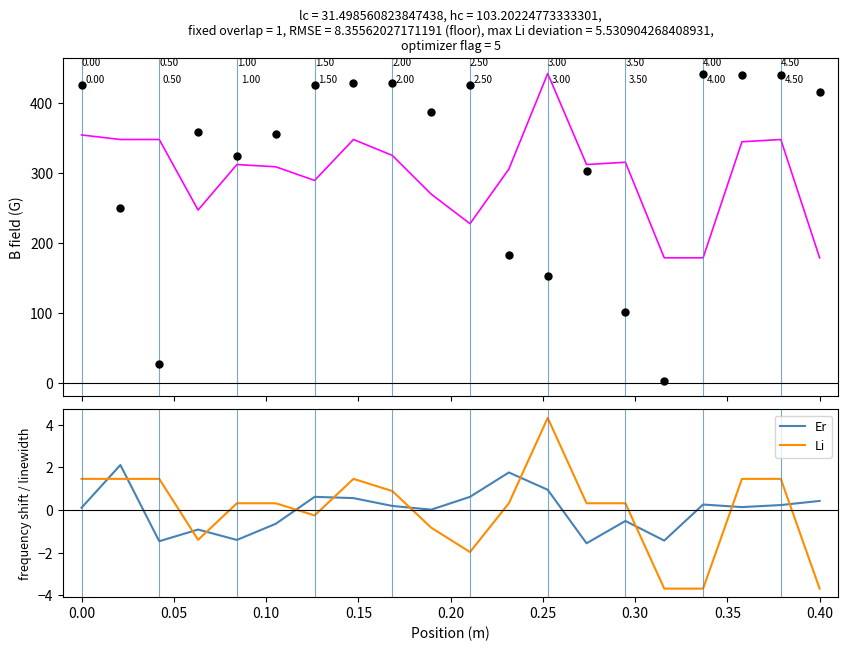

True or false: RPT_LEN (fit) and Er intersect in this chart.

False